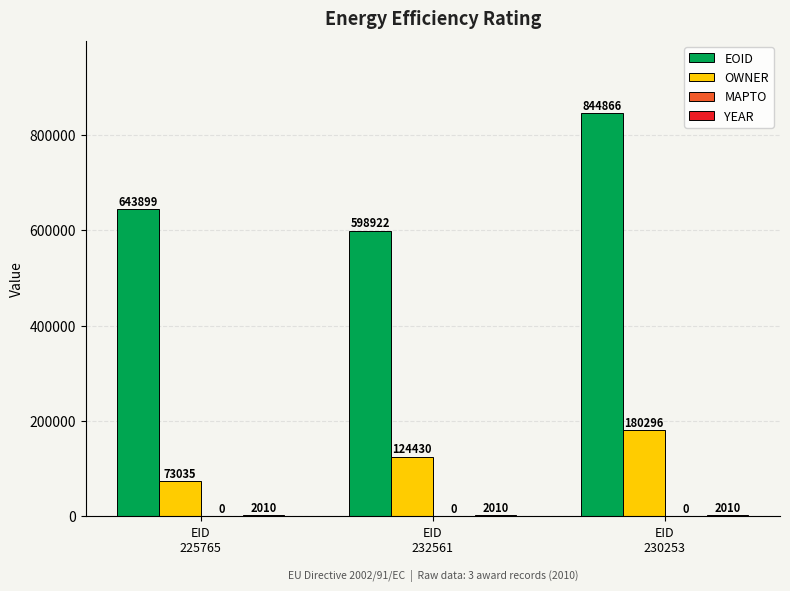

What is the sum of all EOID values?

2087687